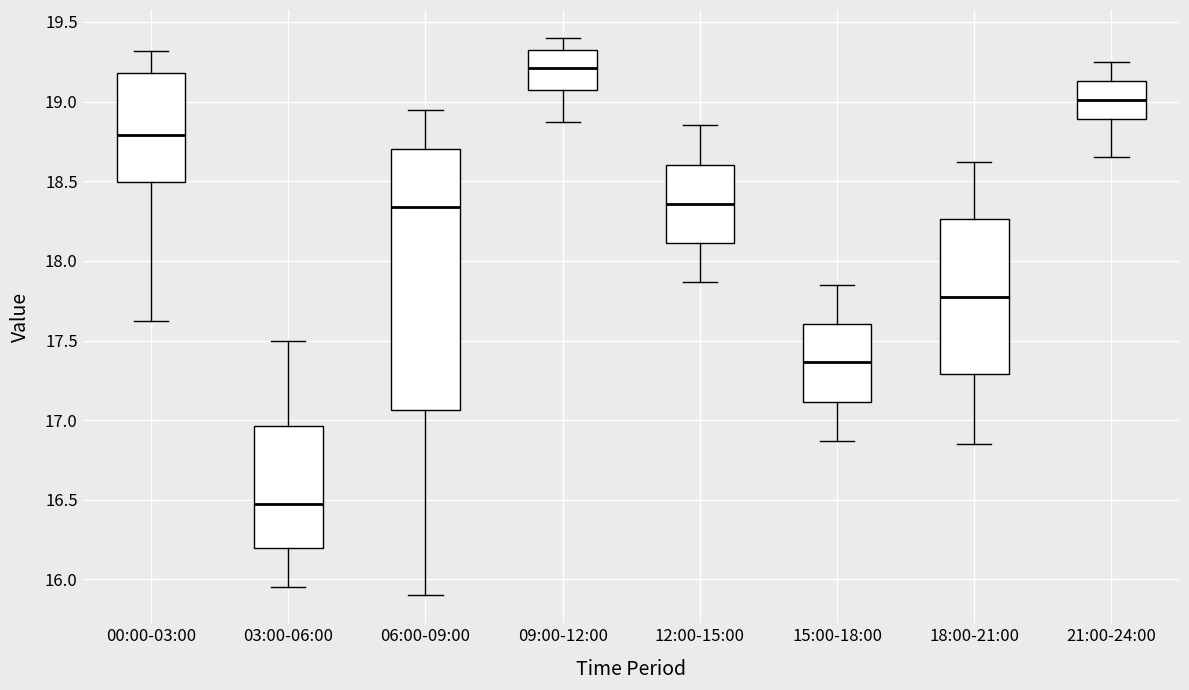

Which box is the tallest, from its lower edge to its upper edge?

06:00-09:00